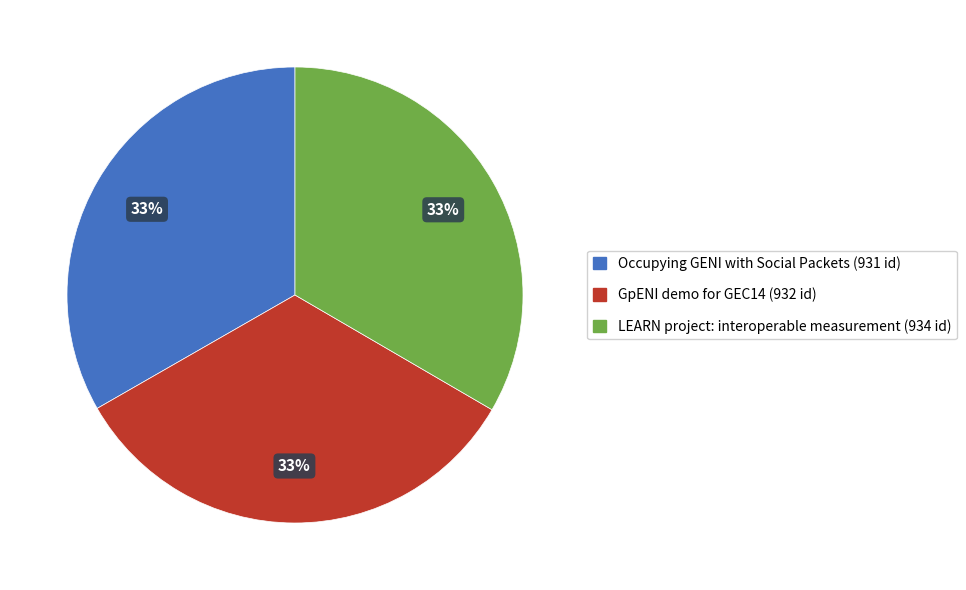

What percentage is the GpENI demo for GEC14 slice, to the nearest percent?

33%